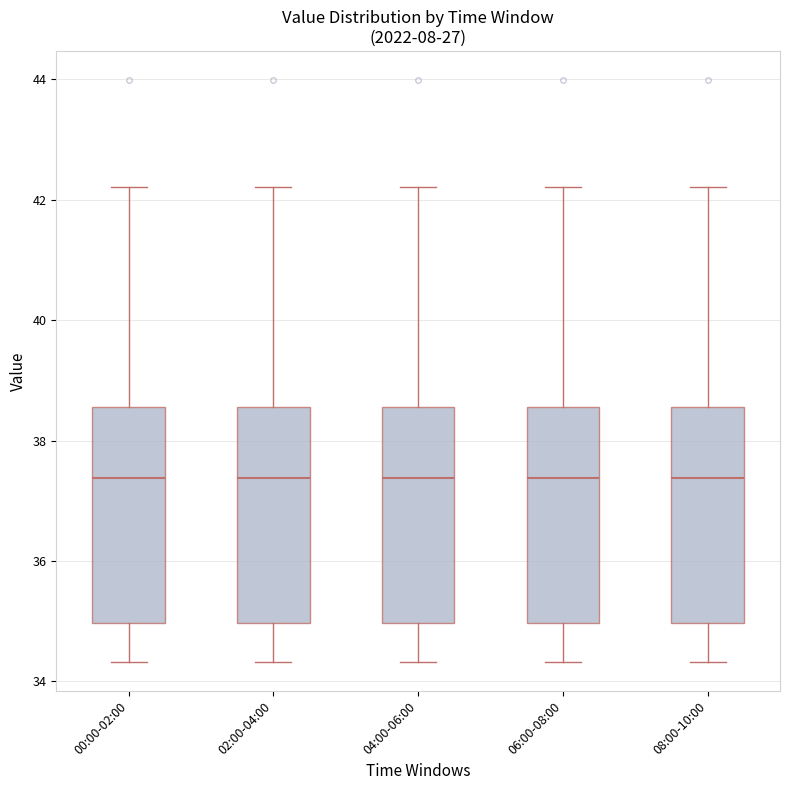

Reading left to right, transcribe this box plot: for each box, give where its median line is, the range the box spans, and where its two whiskers end, as read against the y-axis. The values are not printed on the chart, so give them approximately, as read against the axis.

00:00-02:00: median 37.4, box 35.0 to 38.6, whiskers 34.4 to 42.2
02:00-04:00: median 37.4, box 35.0 to 38.6, whiskers 34.4 to 42.2
04:00-06:00: median 37.4, box 35.0 to 38.6, whiskers 34.4 to 42.2
06:00-08:00: median 37.4, box 35.0 to 38.6, whiskers 34.4 to 42.2
08:00-10:00: median 37.4, box 35.0 to 38.6, whiskers 34.4 to 42.2